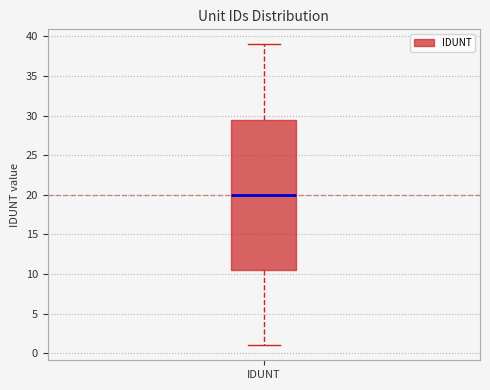

Read this box plot against the y-axis: the position of the median line, the range covered by the box, and the ends of both whiskers. The values are not printed on the chart, so give them approximately, as read against the axis.

median 20.0, box 10.5 to 29.5, whiskers 1.0 to 39.0